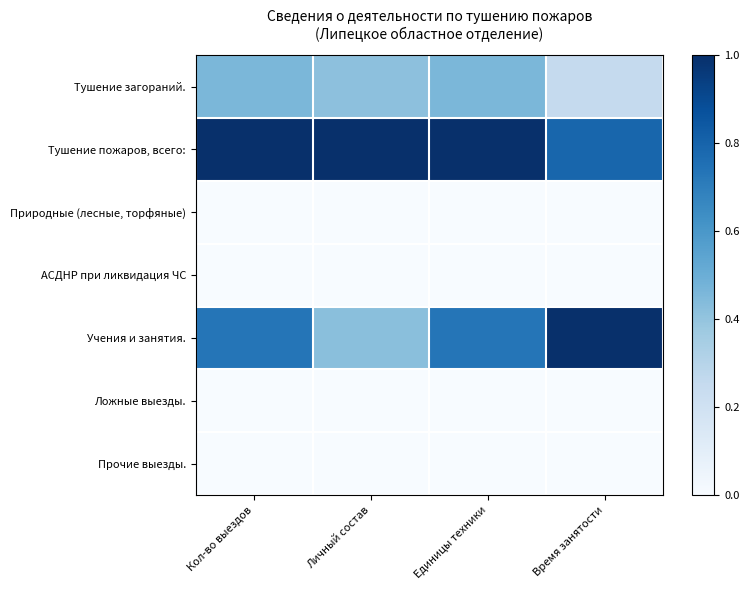

How many data points does each series have?

4